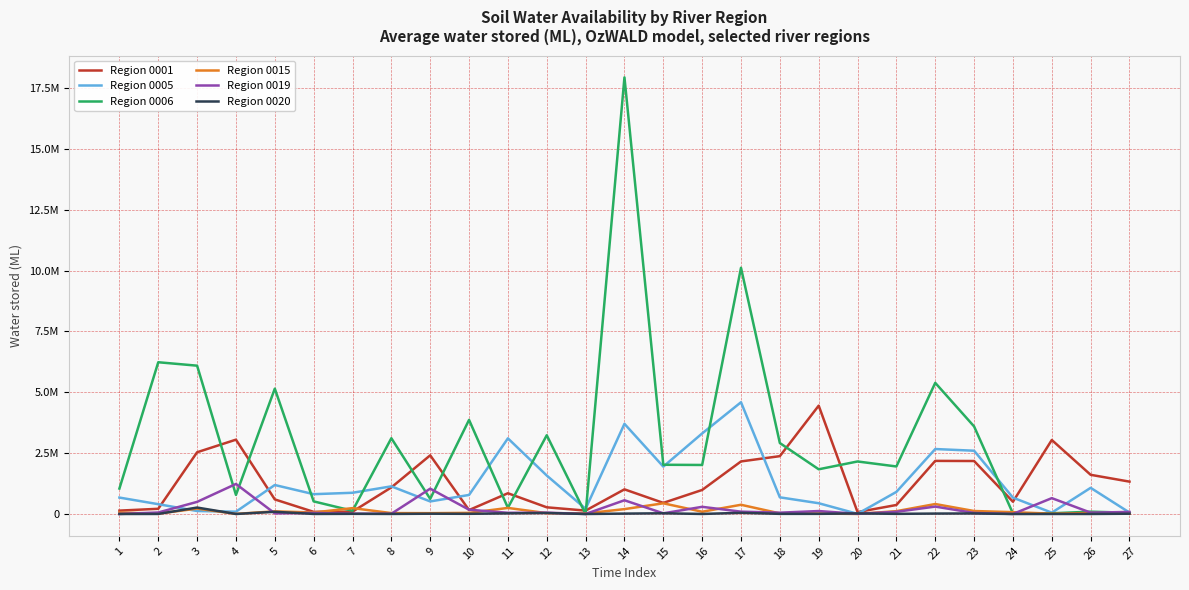

What is the value of the Region 0015 point at the 19th from the left?

20267.0